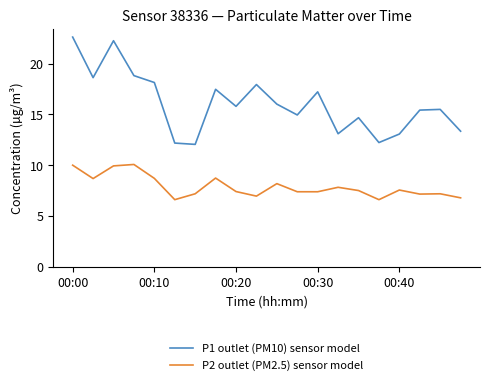

Which series has the largest range (max minus min)?

P1 outlet (PM10) sensor model